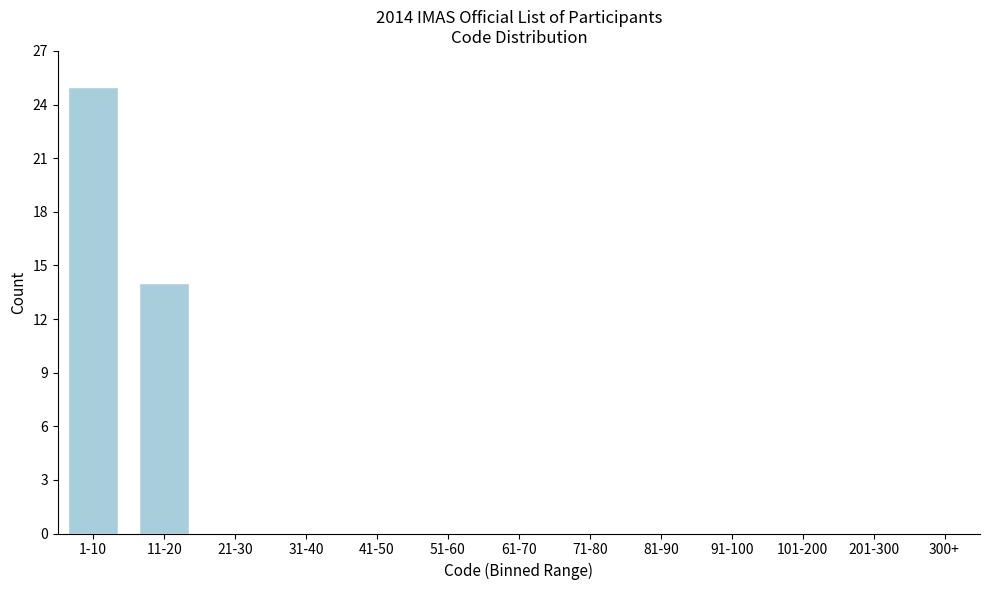

Reading left to right, transcribe all the data shown in this chart.

1-10=25	11-20=14	21-30=0	31-40=0	41-50=0	51-60=0	61-70=0	71-80=0	81-90=0	91-100=0	101-200=0	201-300=0	300+=0